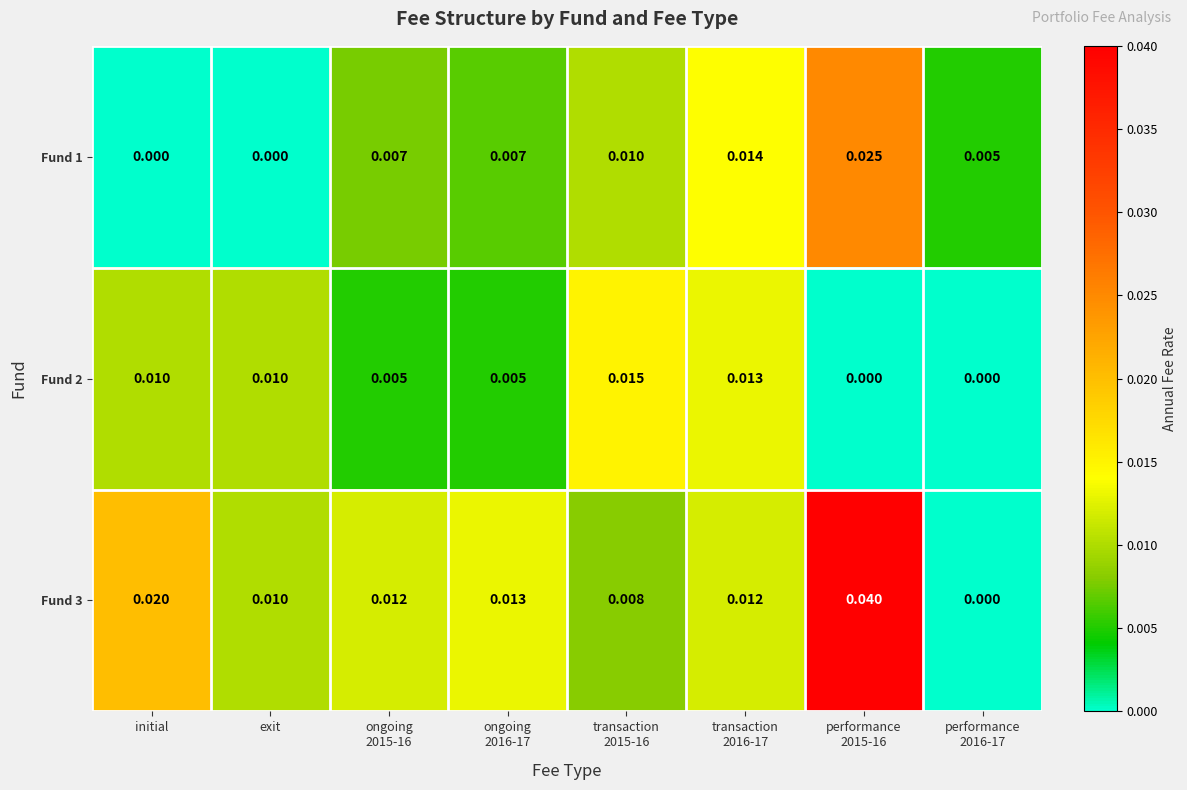

How many data points in Fund 1 are above 0?

6